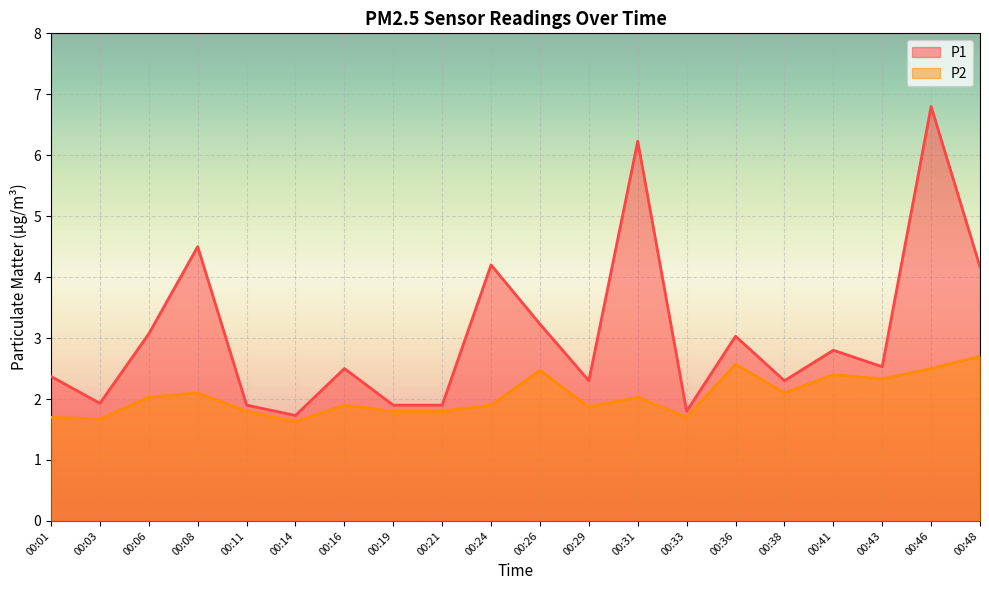

Which series has the largest total across all categories?

P1